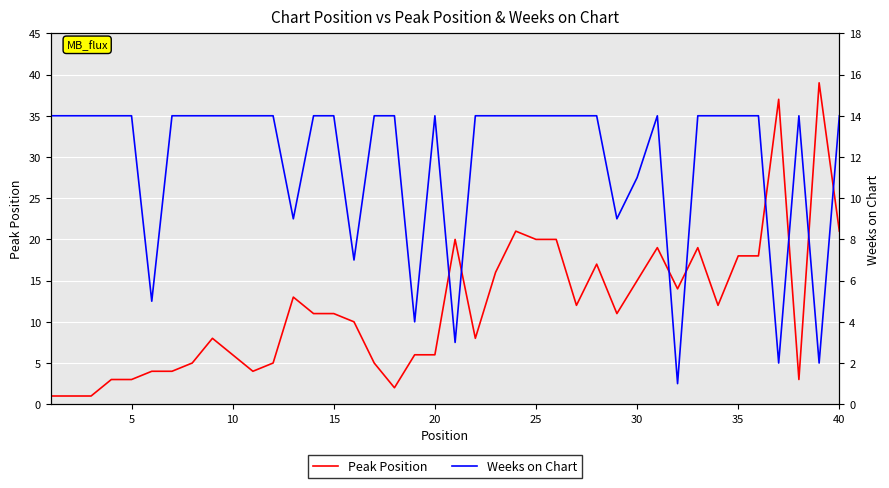

What is the highest value of the Peak Position series?

39